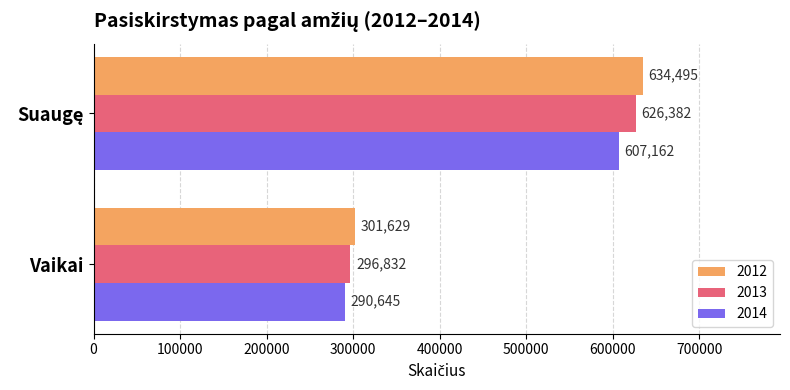

What value does the 2013 series have at Vaikai, to the nearest 50?

296850